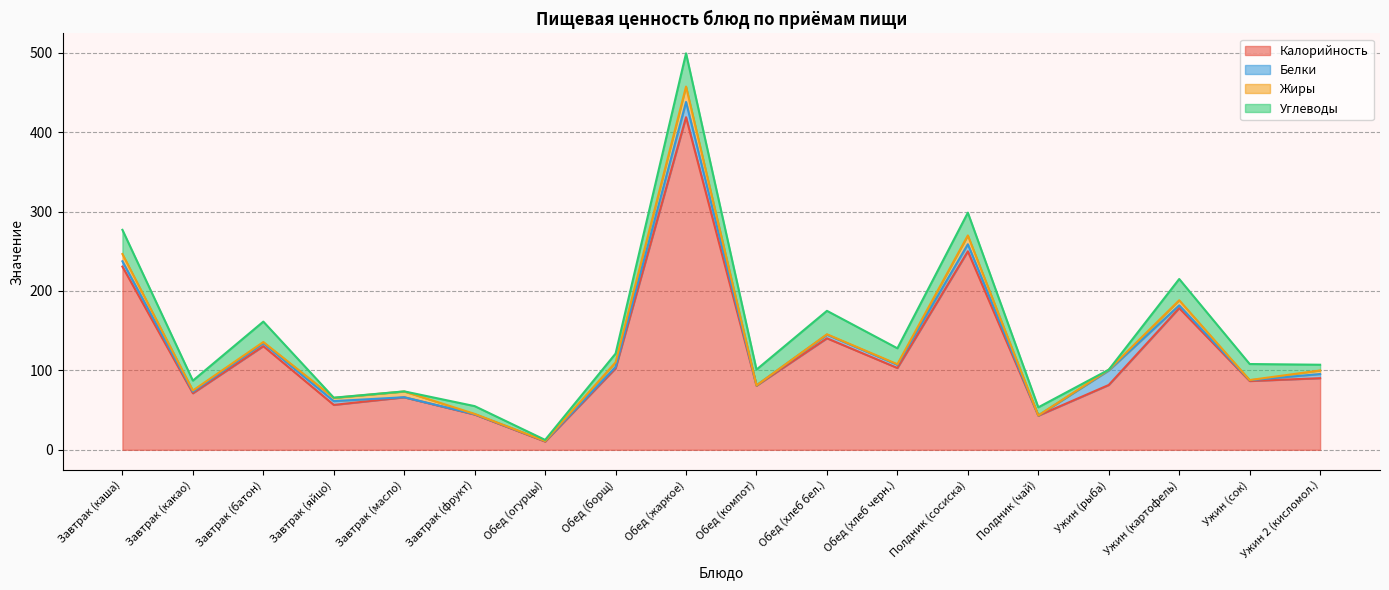

How many values in the Углеводы series are below 19?

9